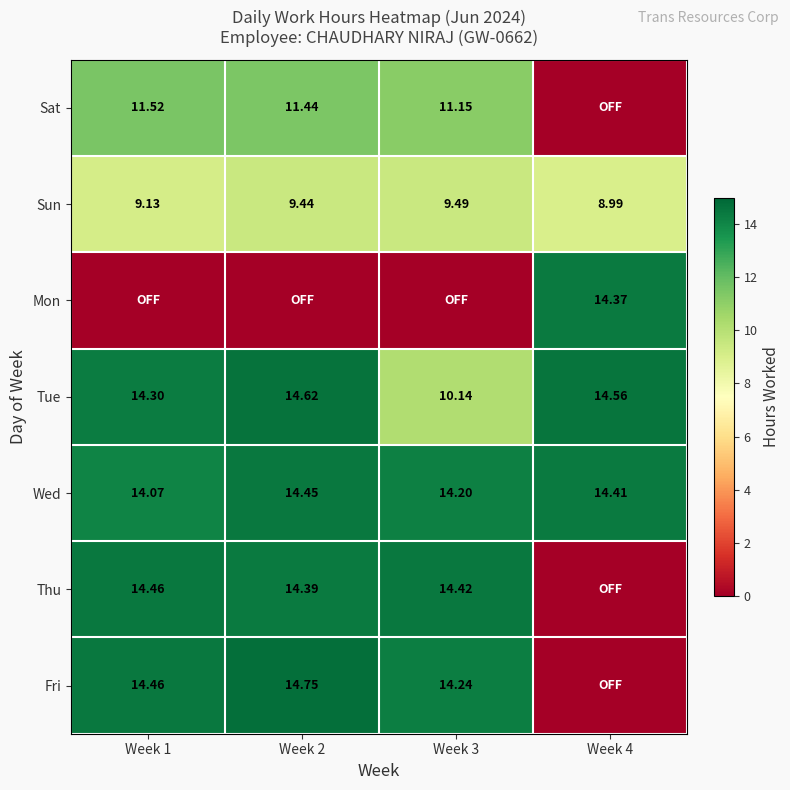

Is the value of Sun at Week 4 greater than the value of Wed at Week 4?

No